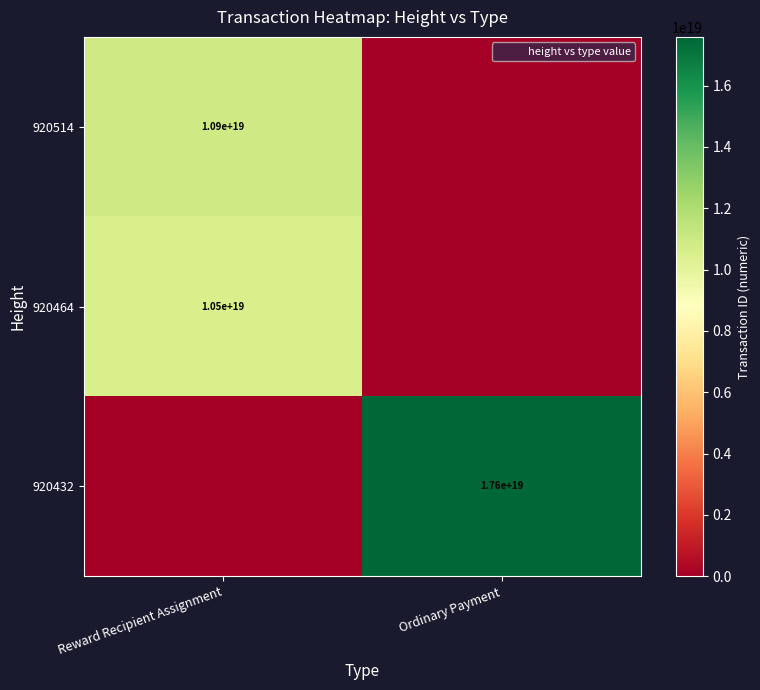

Rank the series by their maximum value, from lowest to highest.

920464, 920514, 920432